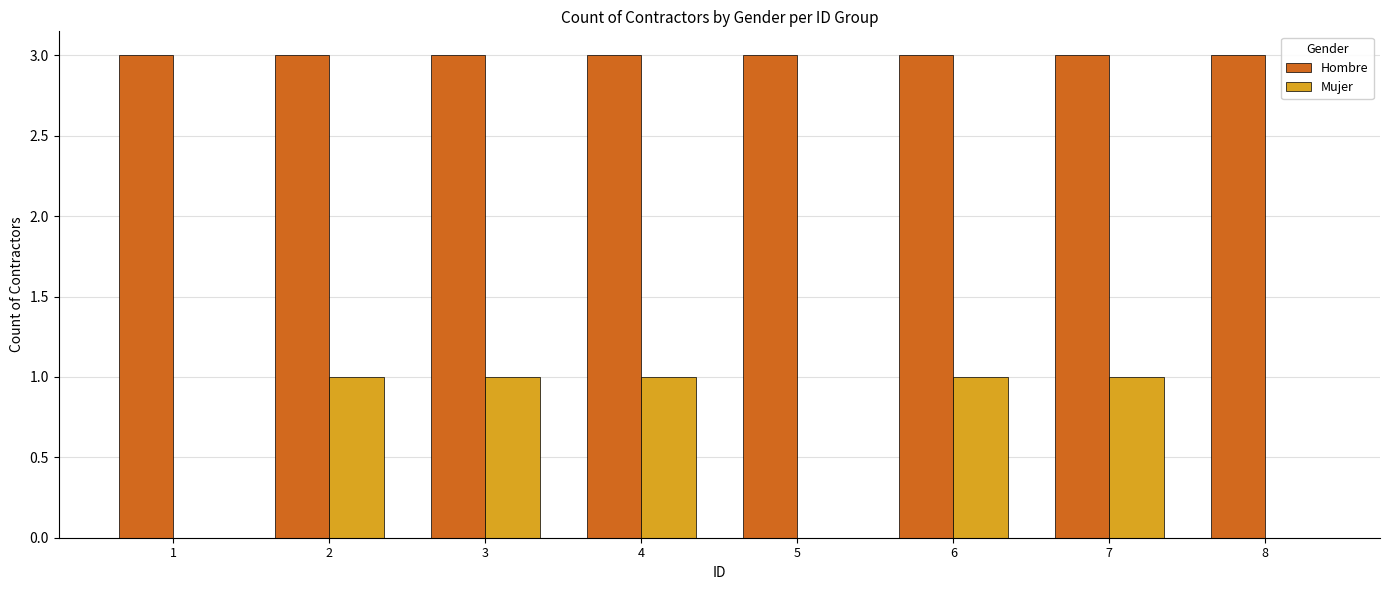

Is the value of Mujer at 3 greater than the value of Hombre at 6?

No